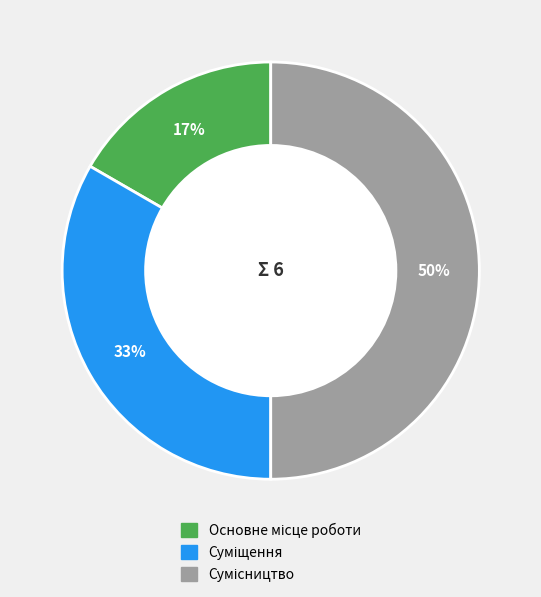

To the nearest percent, what is the average slice percentage?

33%